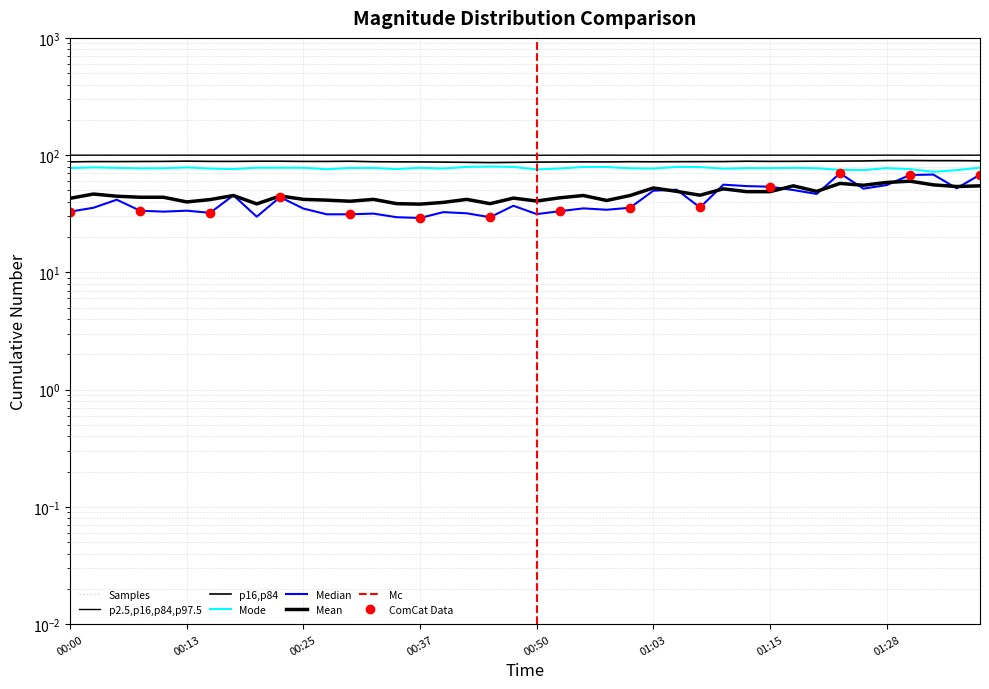

The value of SDS_P1 at 00:55 is 35.2. True or false?

True